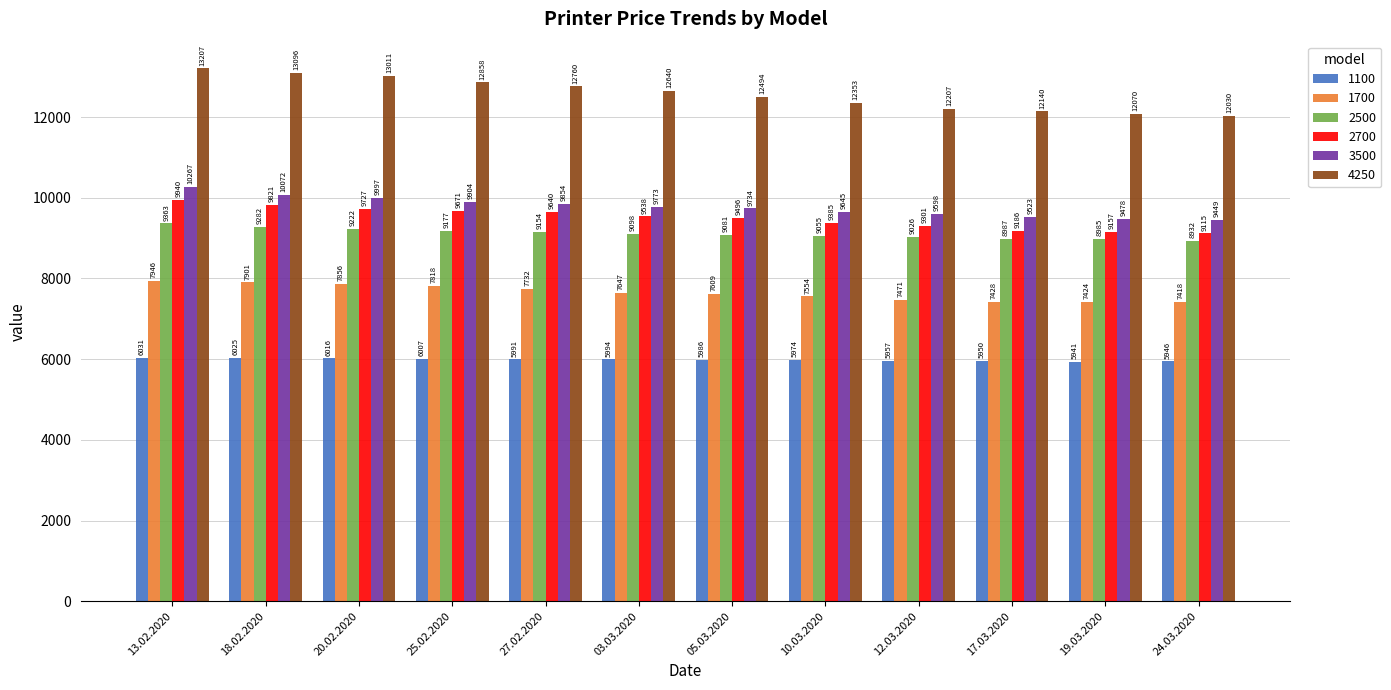

At which label does 1700 first exceed 7647?

13.02.2020